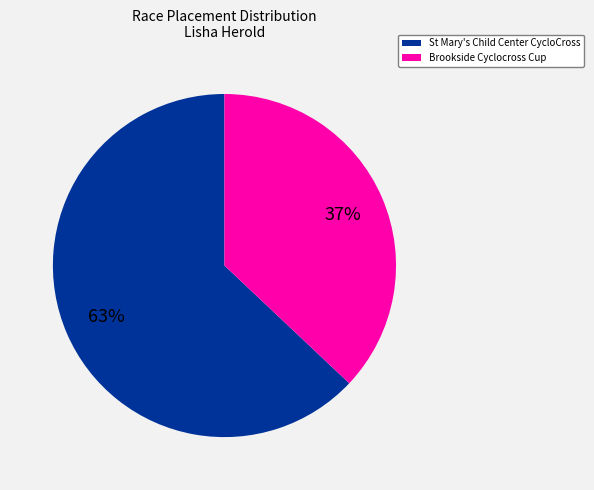

Which has a higher value, Brookside Cyclocross Cup or St Mary's Child Center CycloCross?

St Mary's Child Center CycloCross